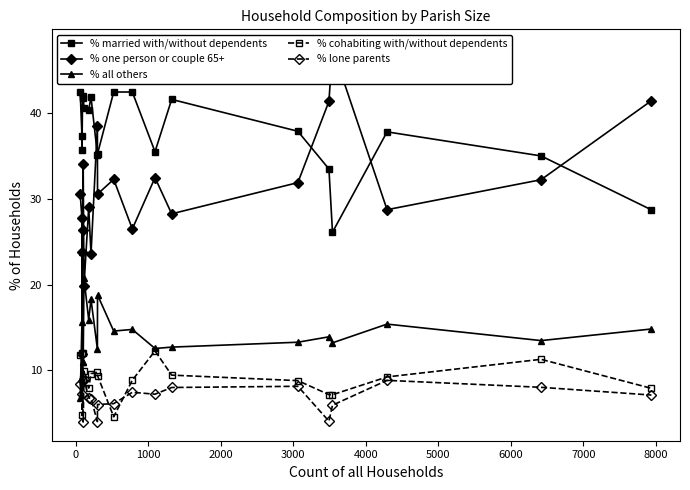

In % married with/without dependents, how many points are lower than both neighbors (excluding endpoints)?

5